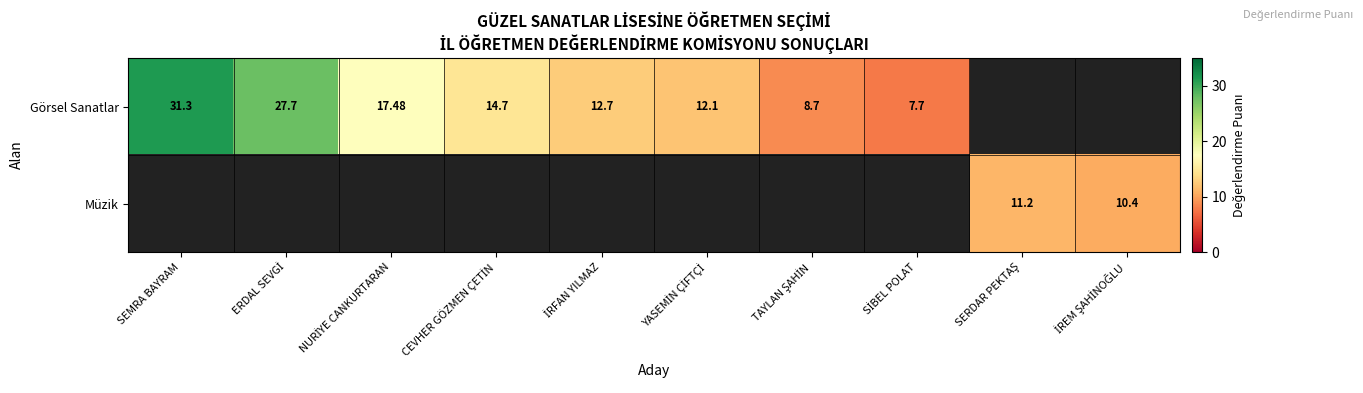

Between YASEMİN ÇİFTÇİ and NURİYE CANKURTARAN, which is larger?

NURİYE CANKURTARAN